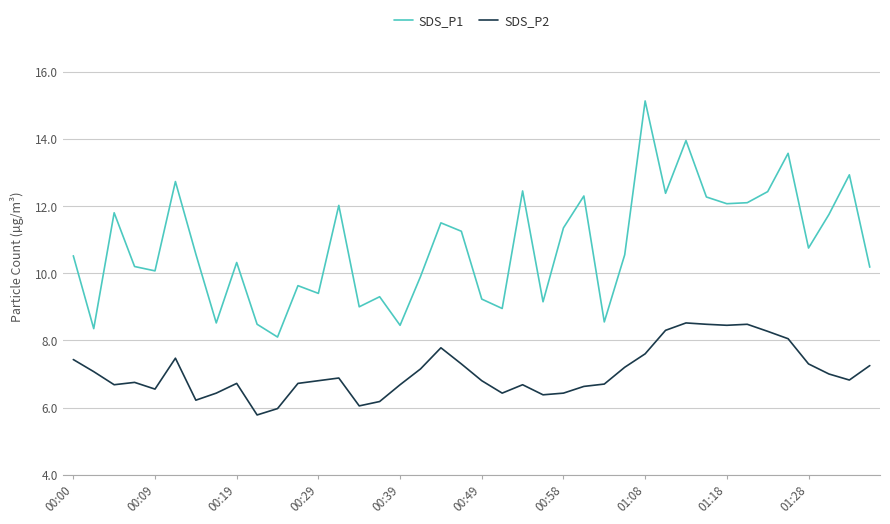

What is the smallest value displayed?

5.8